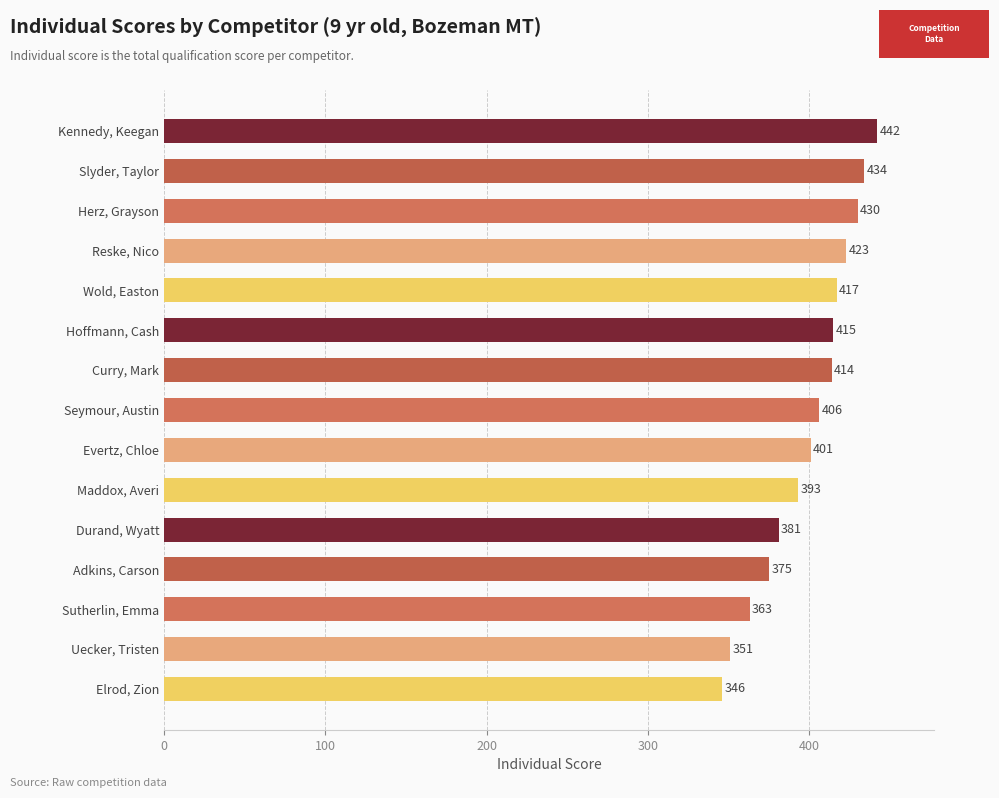

At which category does the chart reach its peak across all series?

Kennedy, Keegan